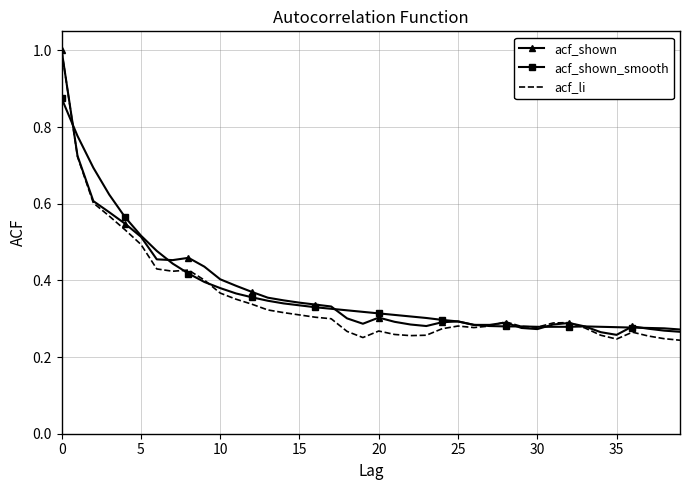

What is the maximum value shown in the chart?

1.0